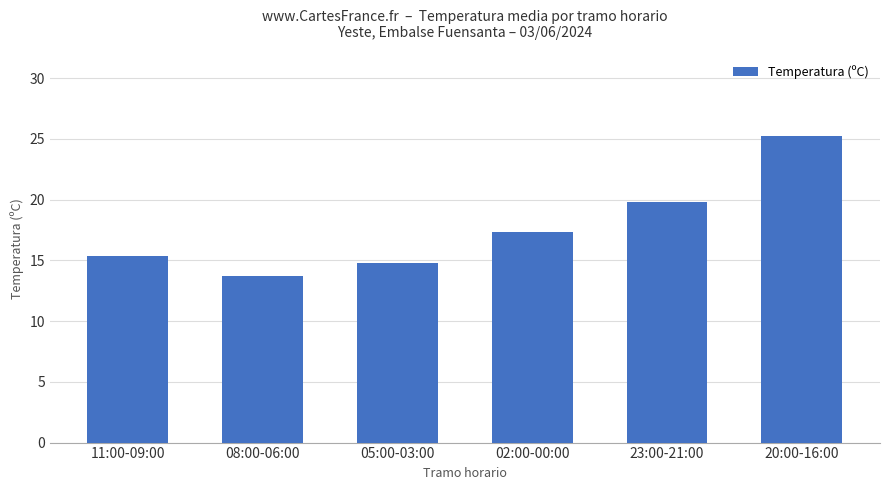

Which label corresponds to the smallest value in the chart?

08:00-06:00